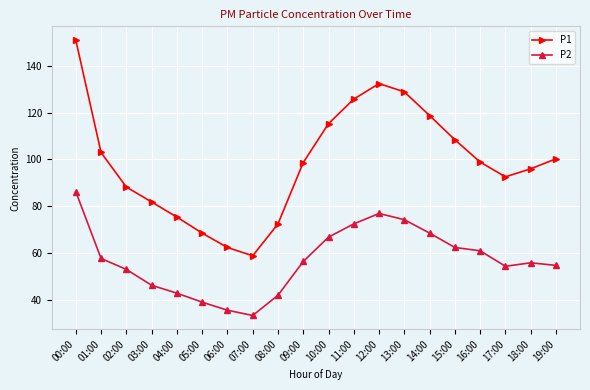

Where does the P2 series first go above 56?

00:00